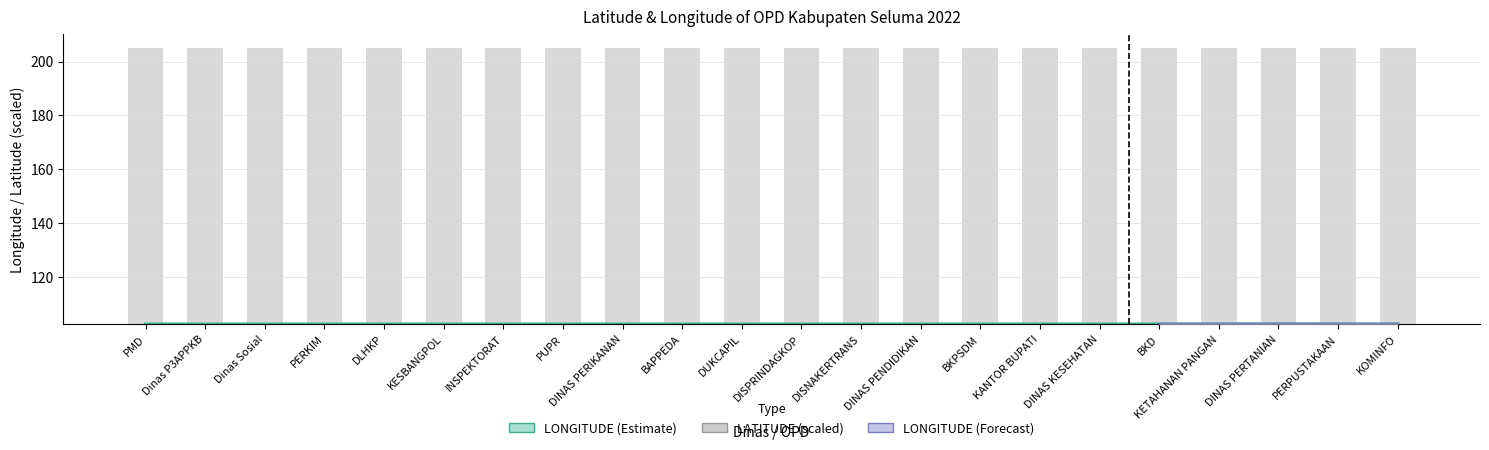

Rank the categories by LATITUDE value from highest to lowest.

DINAS PERTANIAN, KETAHANAN PANGAN, BKD, PERPUSTAKAAN, DINAS KESEHATAN, KANTOR BUPATI, DINAS PENDIDIKAN, BKPSDM, PMD, Dinas Sosial, DISNAKERTRANS, Dinas P3APPKB, KOMINFO, DISPRINDAGKOP, DUKCAPIL, PERKIM, BAPPEDA, DLHKP, INSPEKTORAT, KESBANGPOL, PUPR, DINAS PERIKANAN